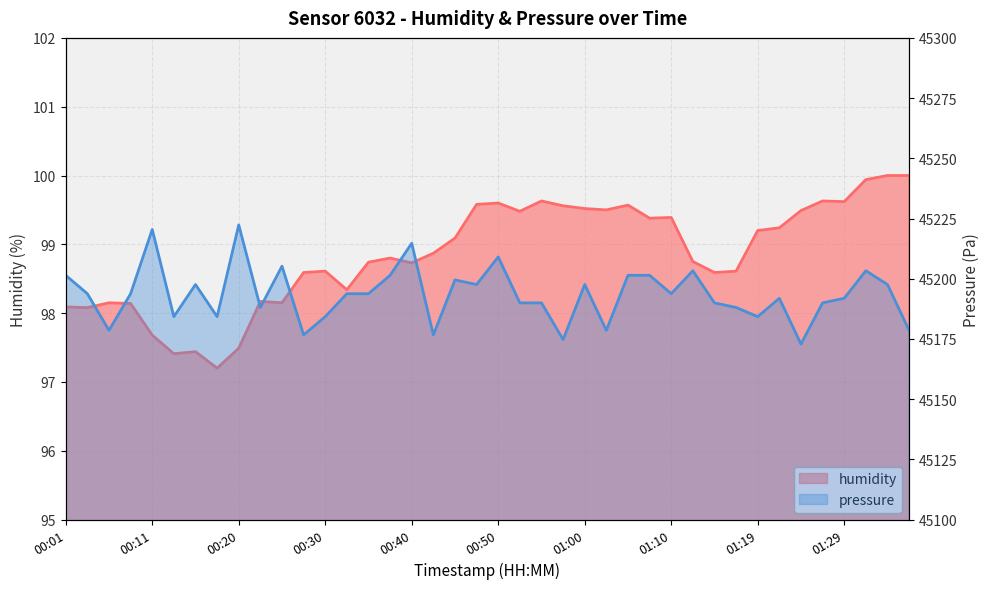

The value of humidity at 01:07 is 66.2. True or false?

False